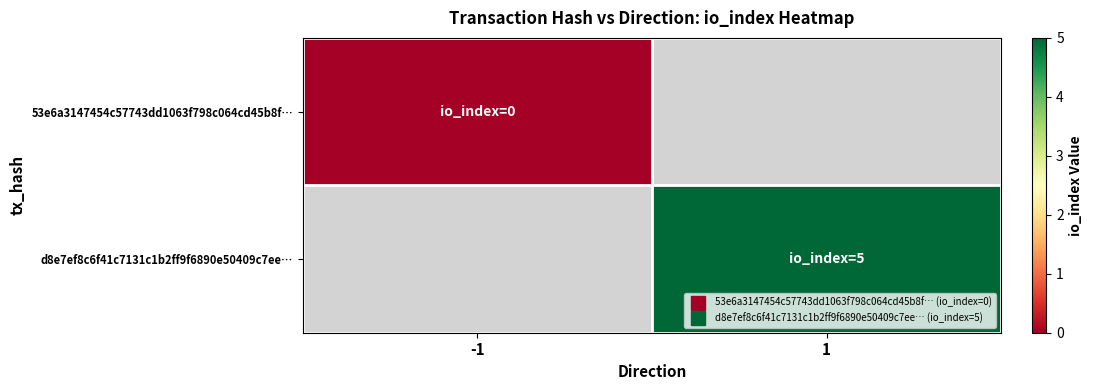

Is the value of d8e7ef8c6f41c7131c1b2ff9f6890e50409c7ee… at -1 greater than the value of 53e6a3147454c57743dd1063f798c064cd45b8f… at 1?

No